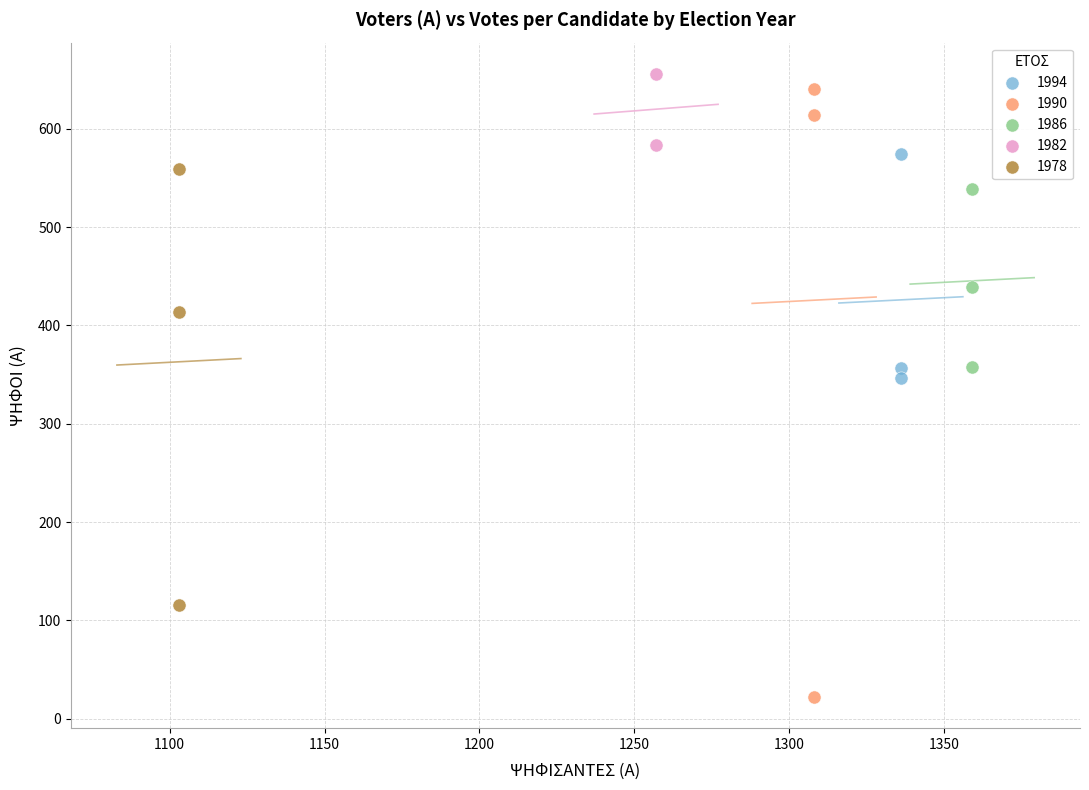

Which series reaches the minimum Y coordinate?

1990